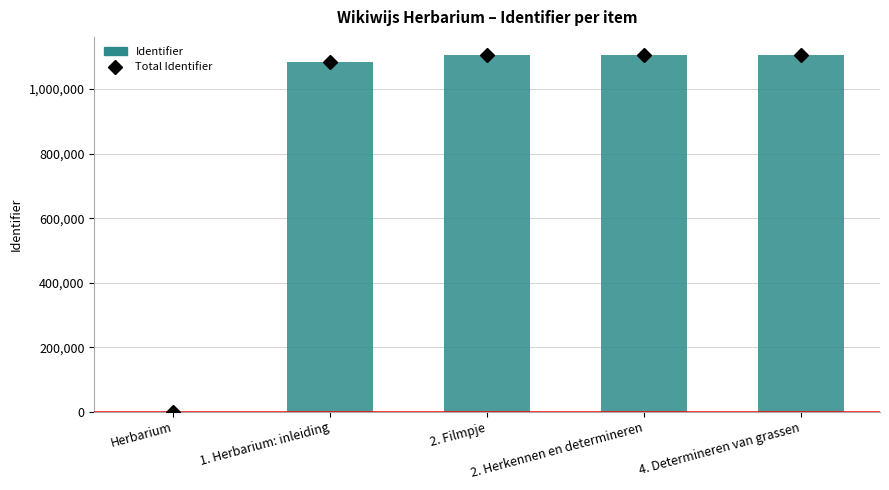

What is the ratio of the value at 2. Filmpje to the value at 2. Herkennen en determineren?

1.0